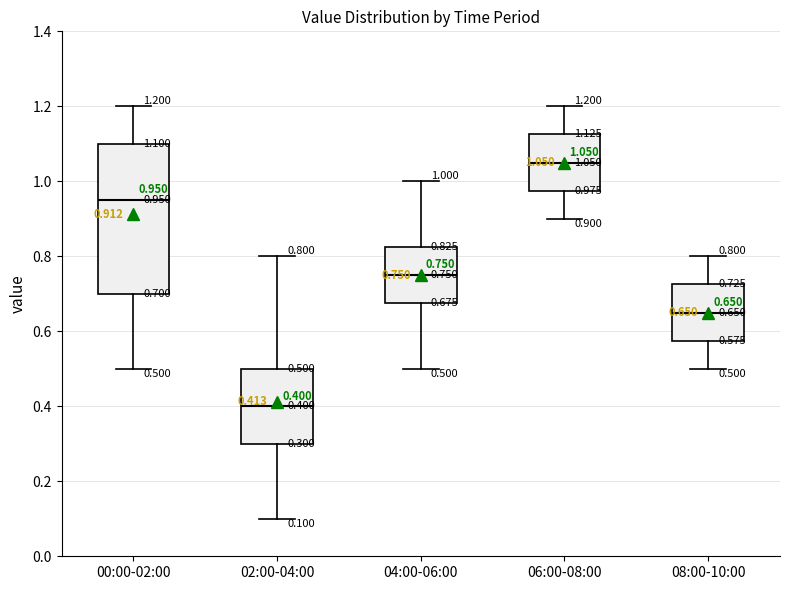

Which box is the tallest, from its lower edge to its upper edge?

00:00-02:00